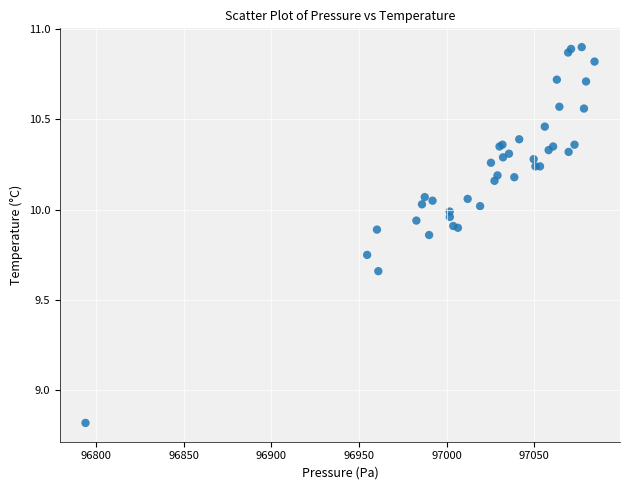

What Y value in the scatter plot is closest to 9?

8.8